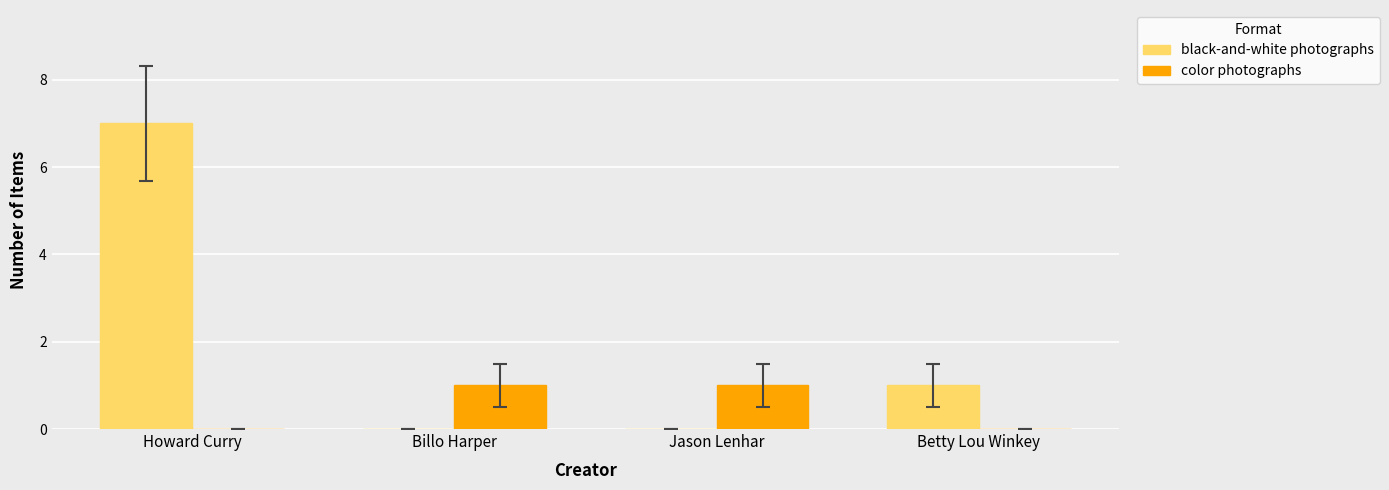

What is the maximum value for black-and-white photographs?

7